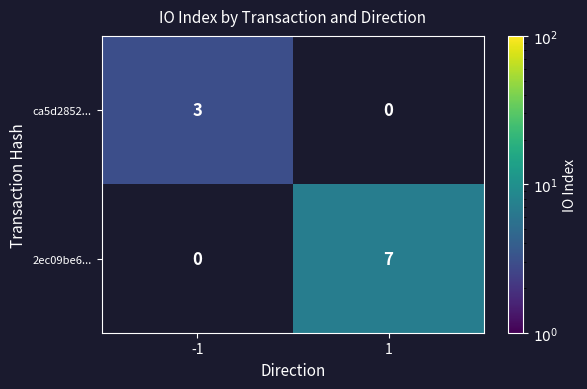

The 2ec09be6... series shows 7 at 1. True or false?

True